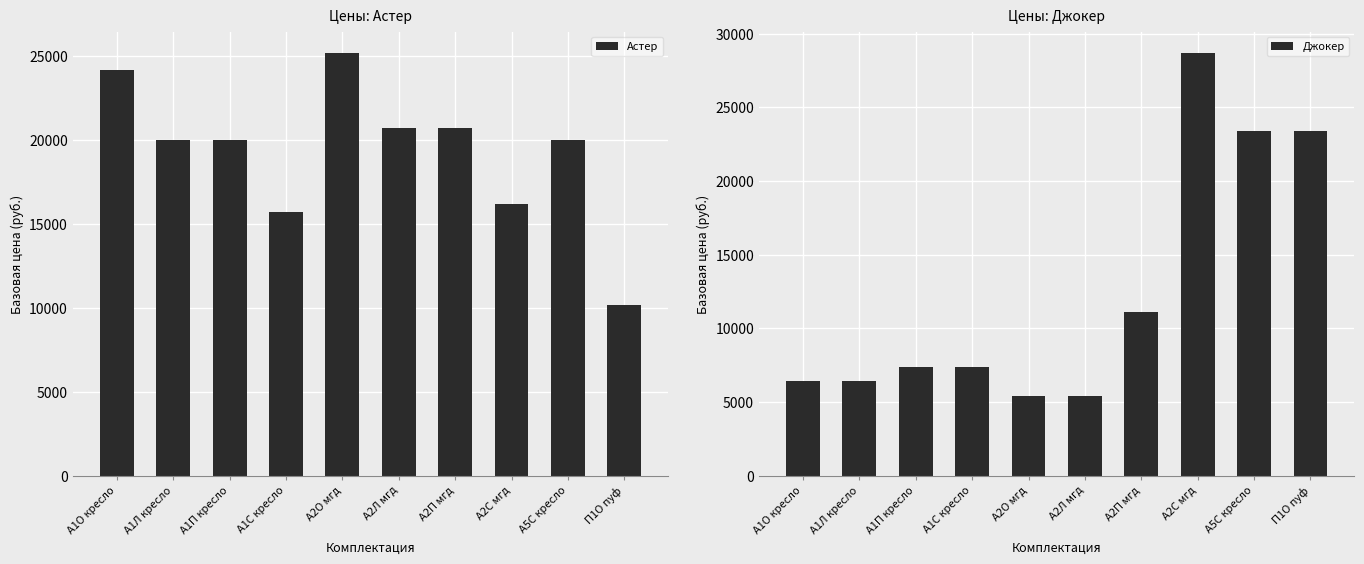

How many groups of bars are there?

10